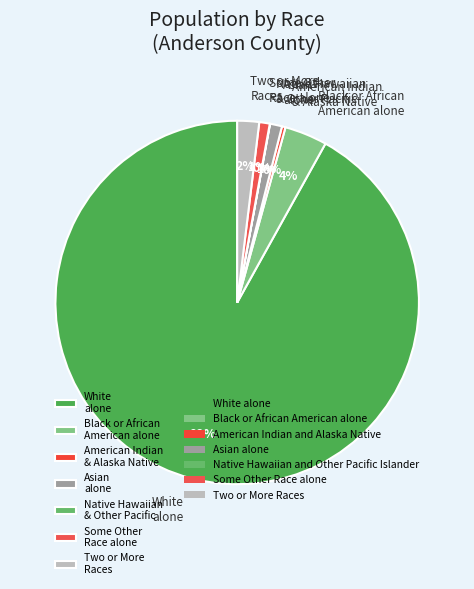

What is the largest slice in the pie chart?

White alone